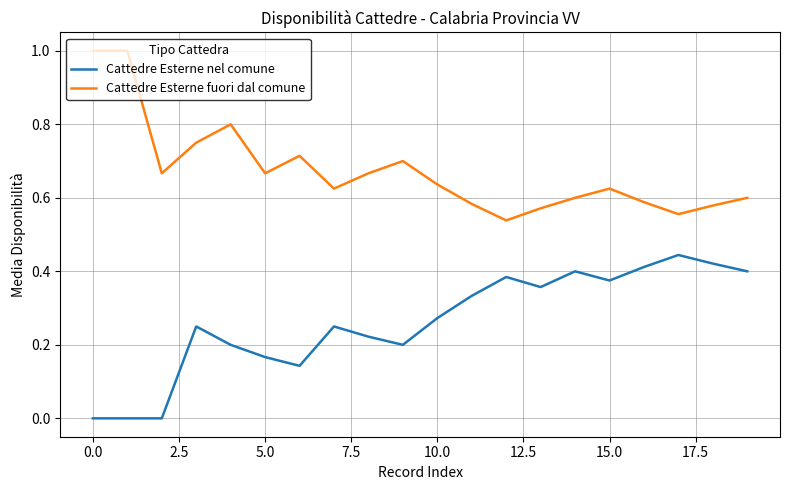

True or false: Cattedre Esterne nel comune and Cattedre Esterne fuori dal comune cross at least once.

False